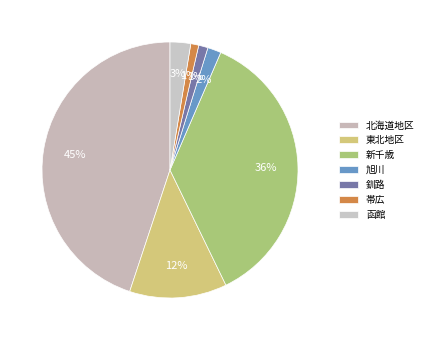

How much of the chart is everything except 旭川?

98.3%